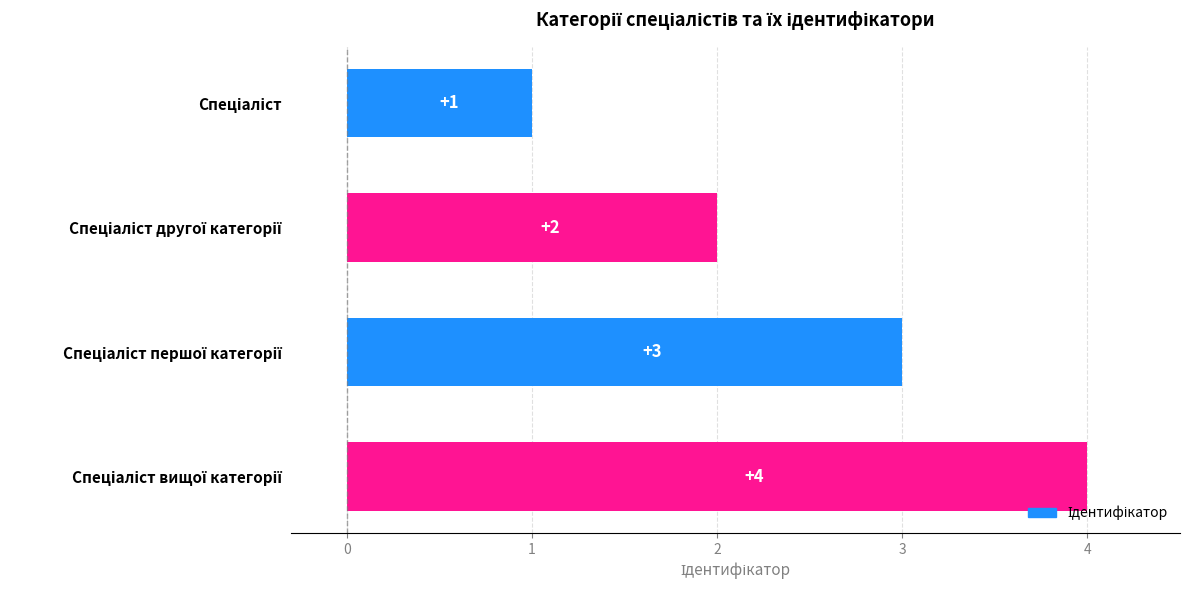

Count the values in the range 2 to 4.

3